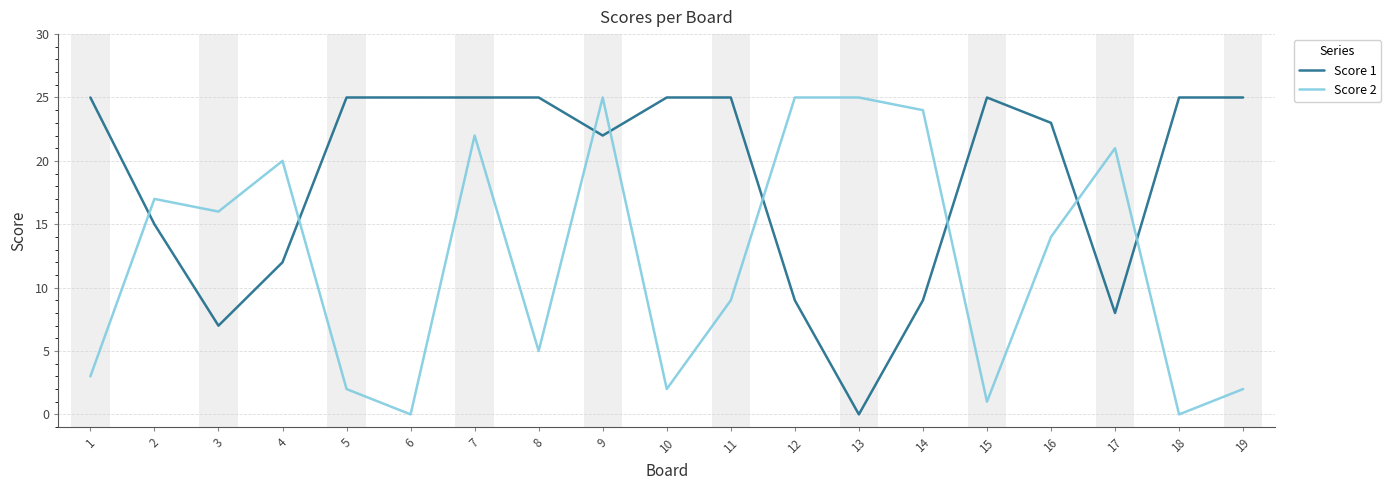

What is the highest value of the Score 1 series?

25